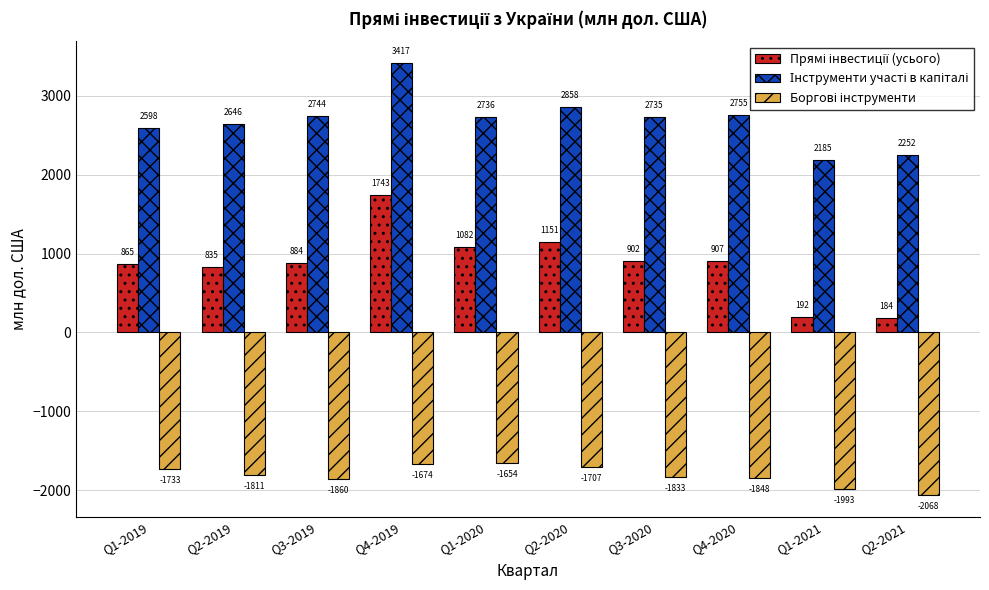

How many bars are there in each group?

3